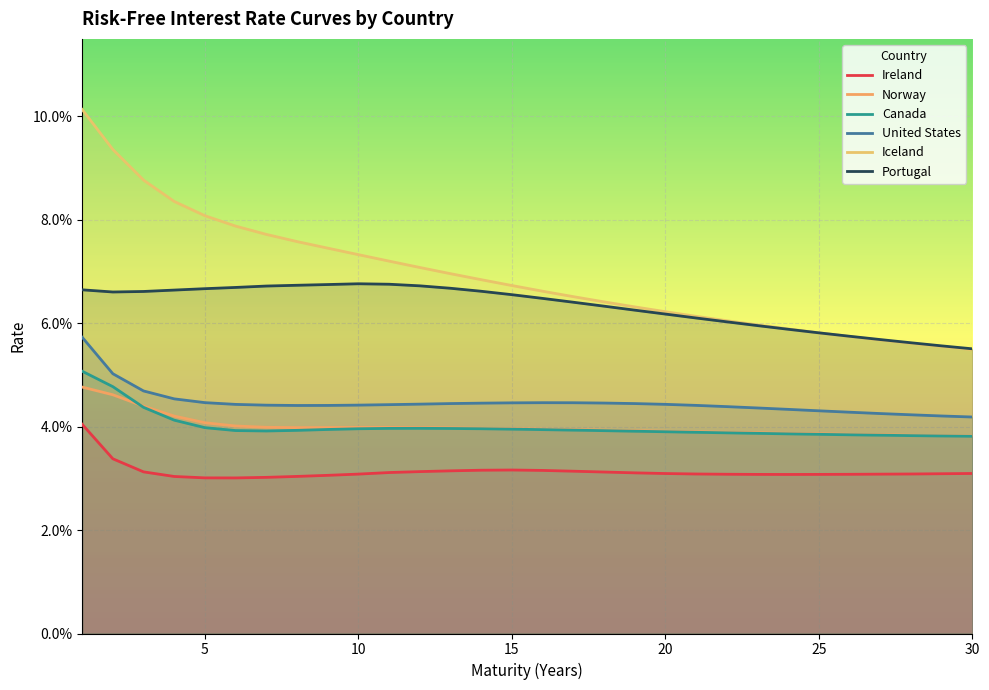

True or false: Norway and Ireland intersect in this chart.

False